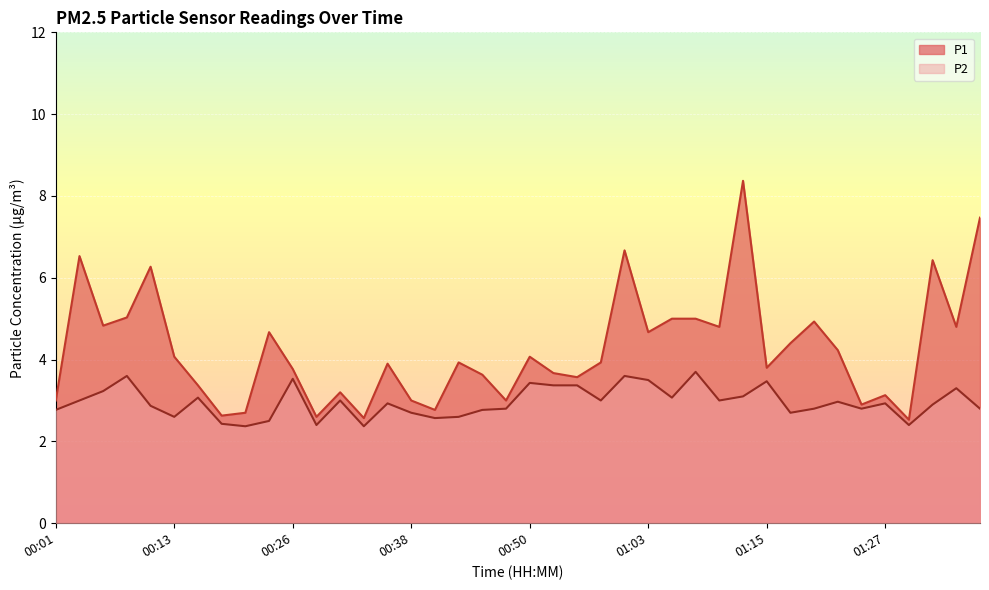

What is the label of the 24th point from the left?

00:58